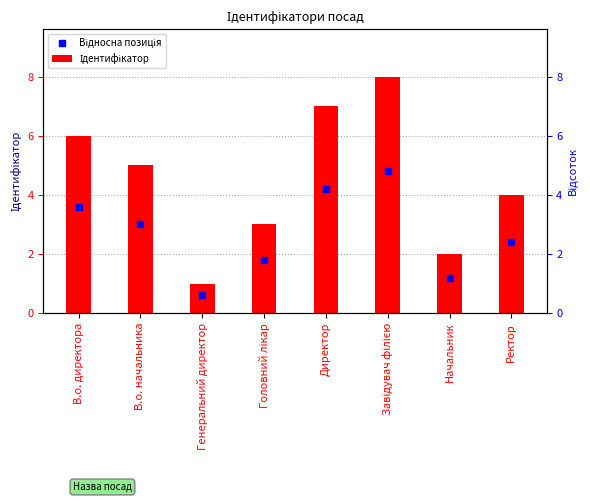

Which series has the largest total across all categories?

Ідентифікатор